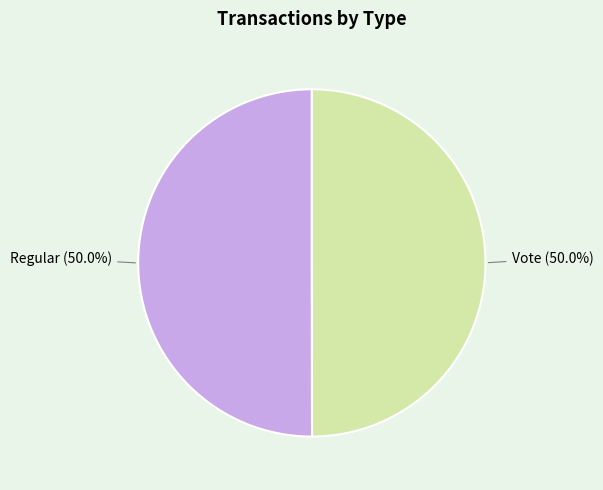

How many slices are in this pie chart?

2